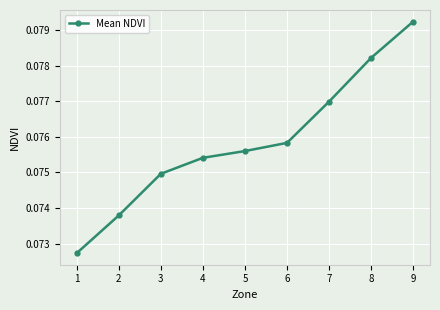

Which label corresponds to the smallest value in the chart?

1